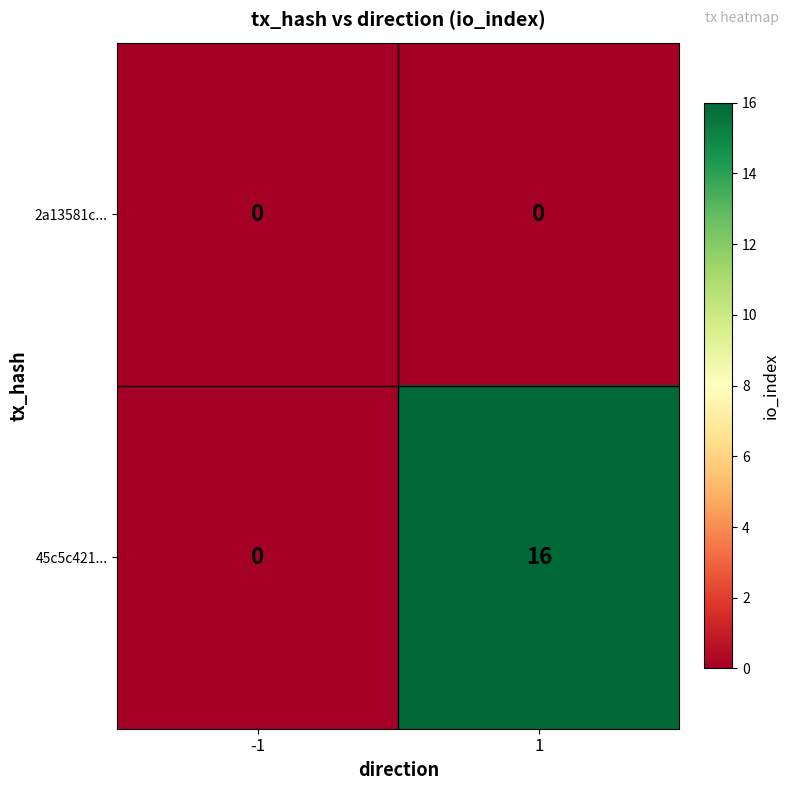

Which series has the widest spread of values?

45c5c421...